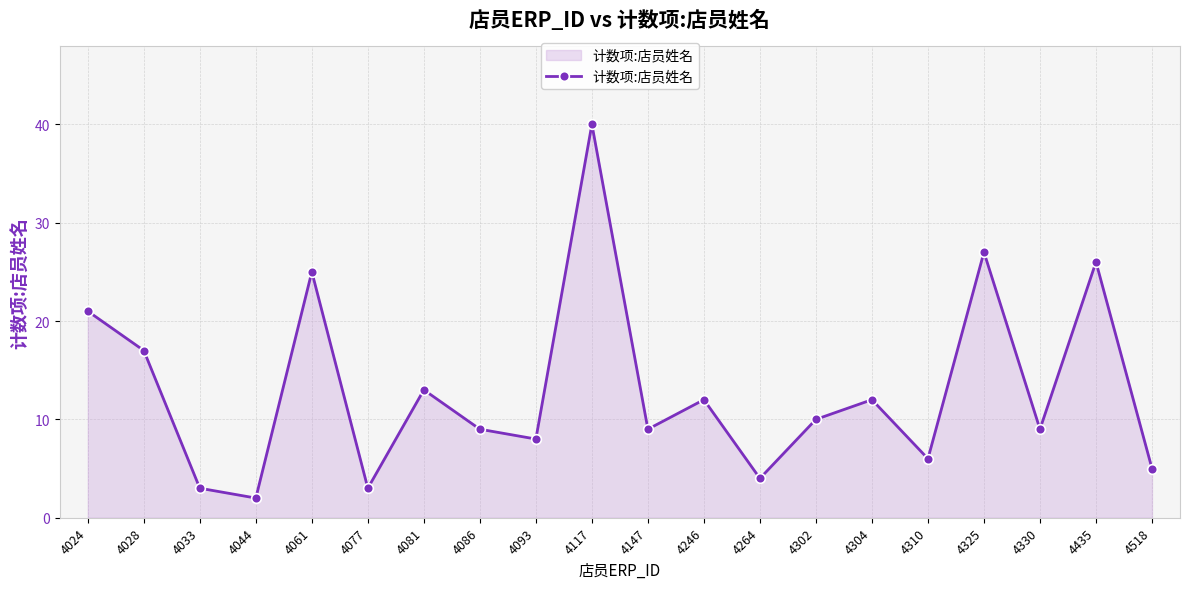

Where is the data nearest to the value 21?

4024